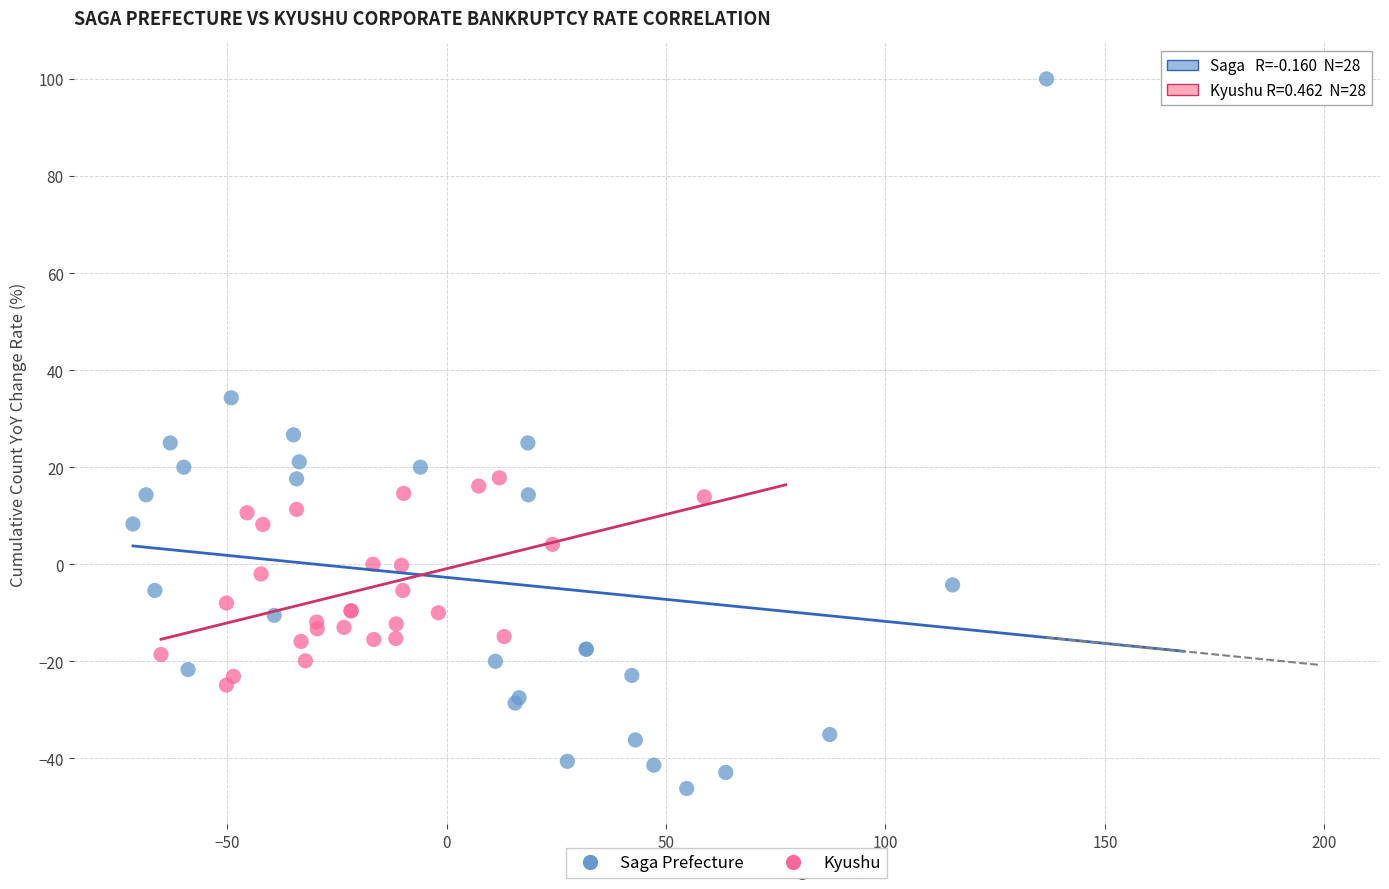

Which series contains the highest Y value?

Saga Prefecture